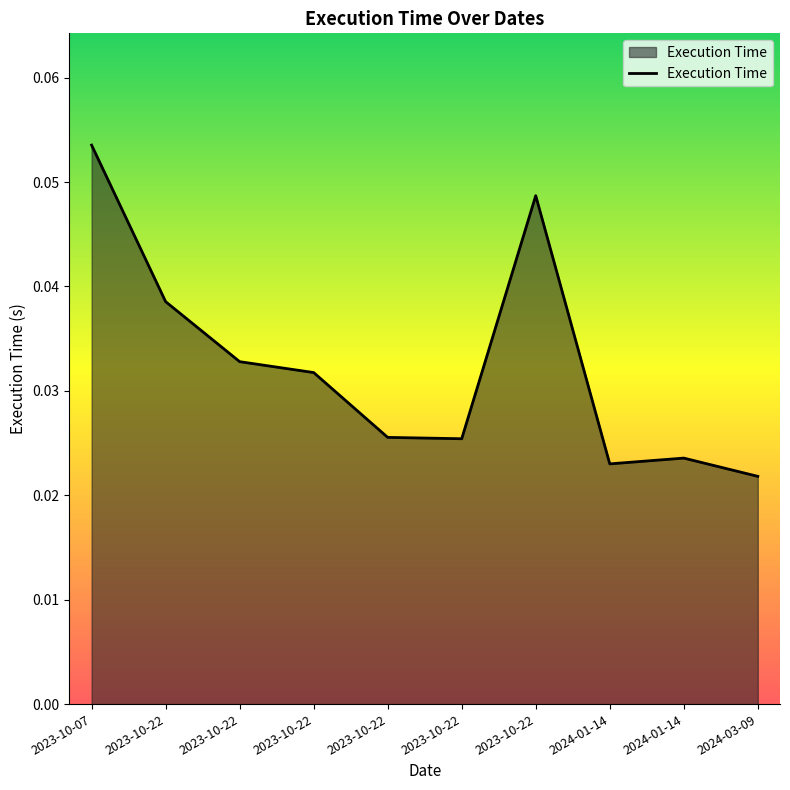

How many lines are shown in the chart?

1